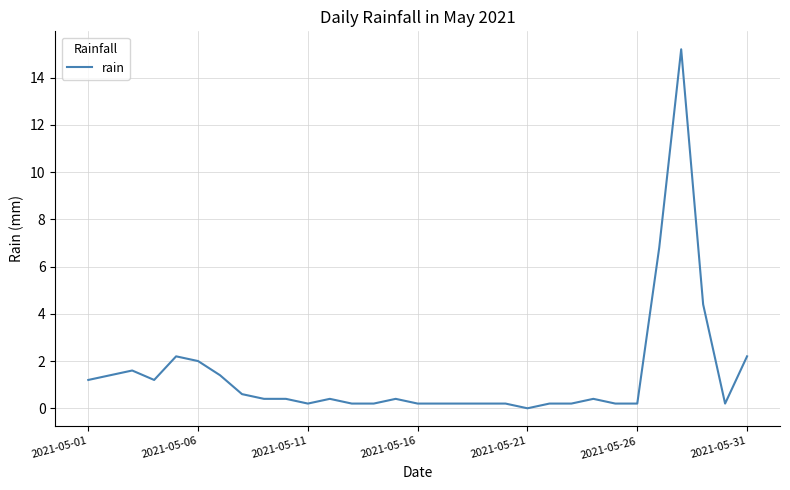

How many lines are shown in the chart?

1